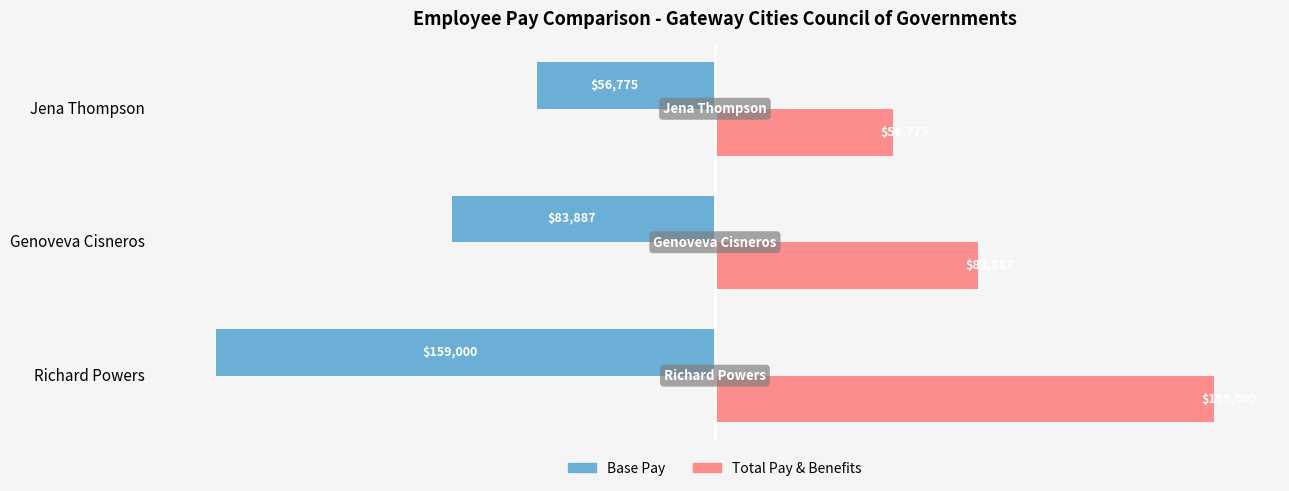

What is the sum of the Base Pay values at Genoveva Cisneros and Jena Thompson?

-140662